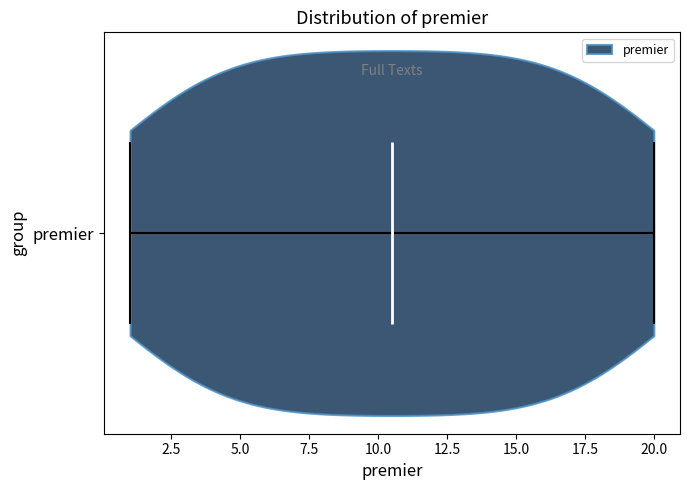

Read this violin plot against the x-axis: where its median line is, and the lowest and highest points the violin reaches. The values are not printed on the chart, so give them approximately, as read against the axis.

median line 10.5, lowest point 1.0, highest point 20.0